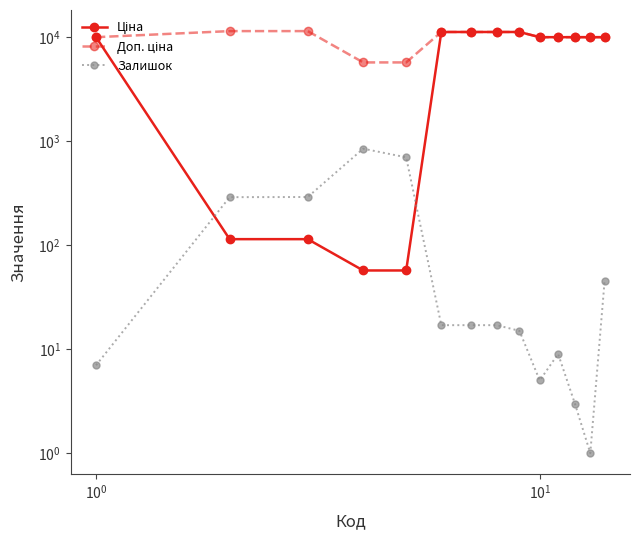

True or false: Доп. ціна and Ціна cross at least once.

False